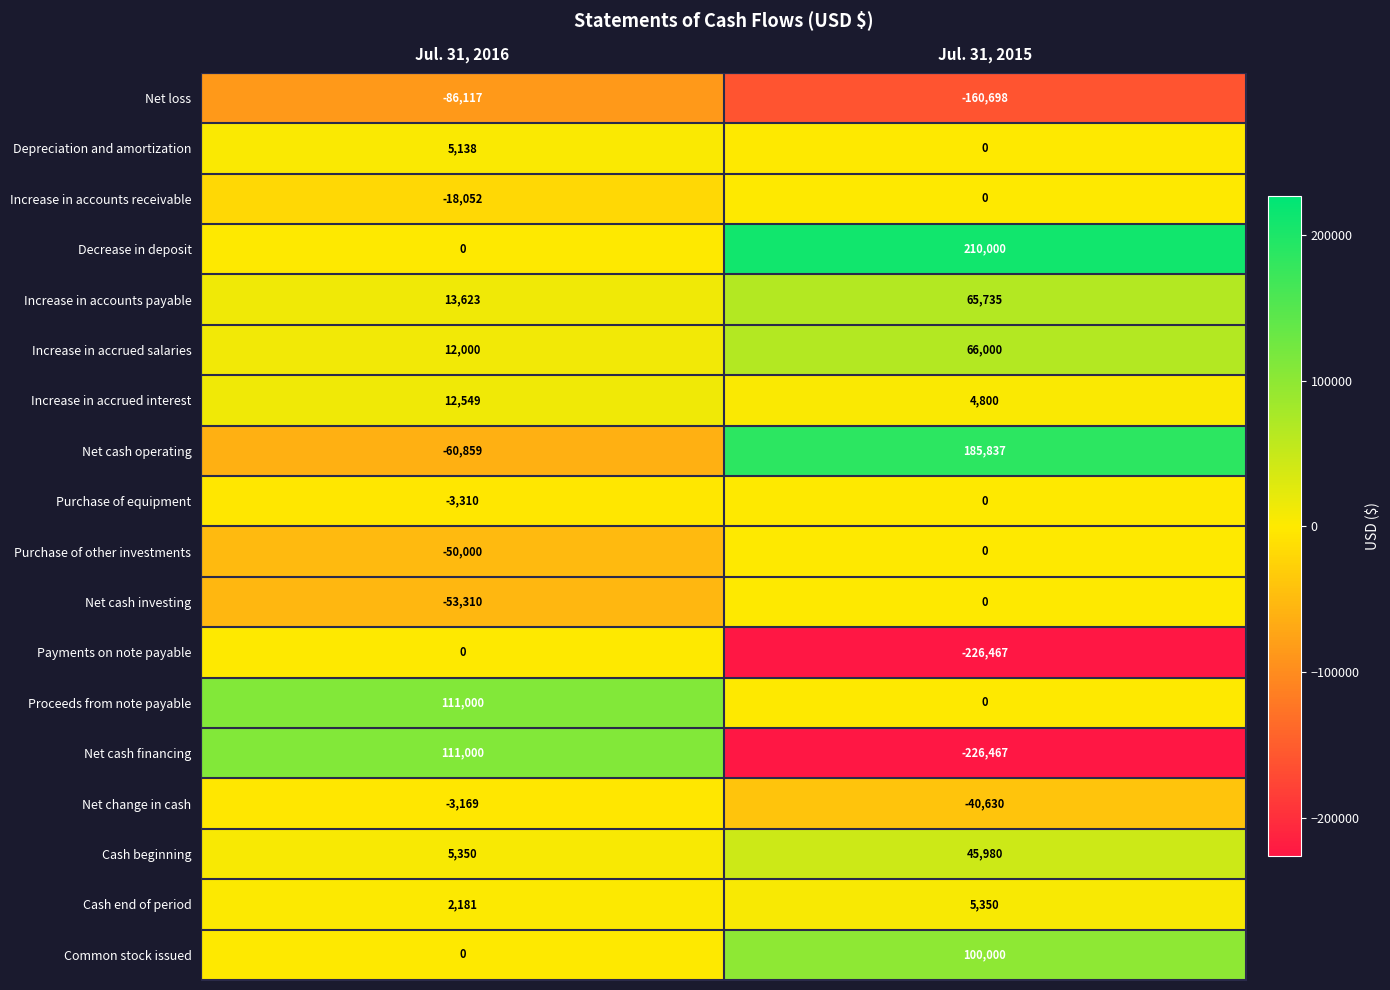

What is the sum of the Increase in accrued salaries values at Jul. 31, 2015 and Jul. 31, 2016?

78000